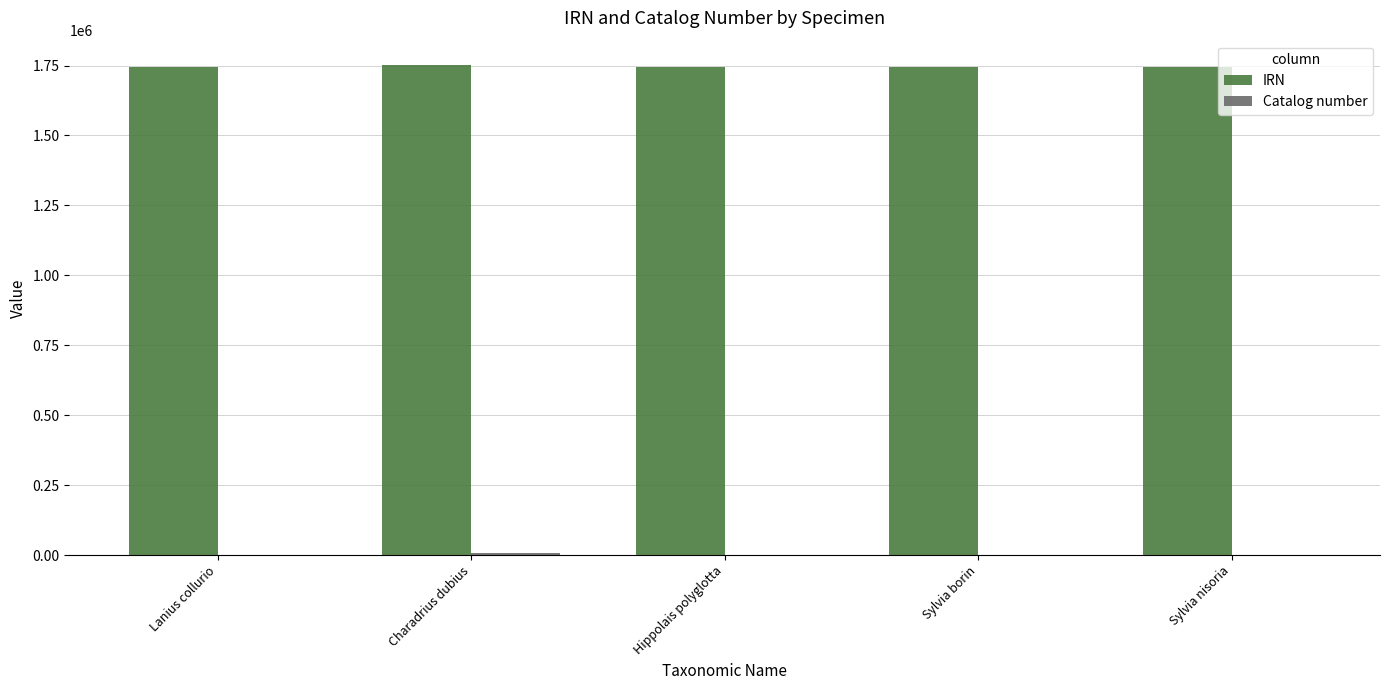

The value of IRN at Sylvia borin is 405032. True or false?

False